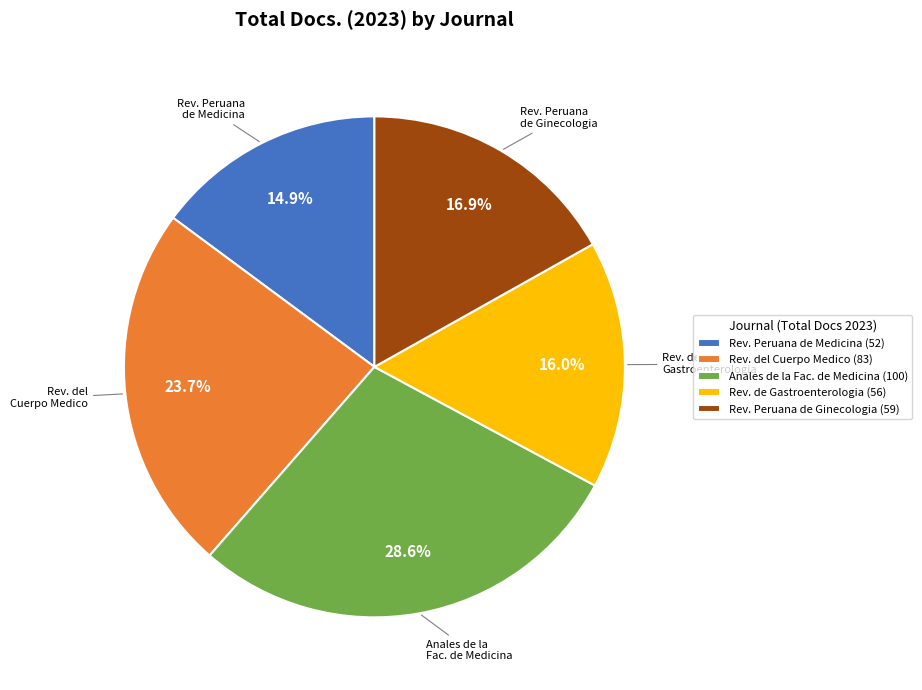

Approximately how many times larger is the value at Rev. del Cuerpo Medico (83) compared to Anales de la Fac. de Medicina (100)?

0.8